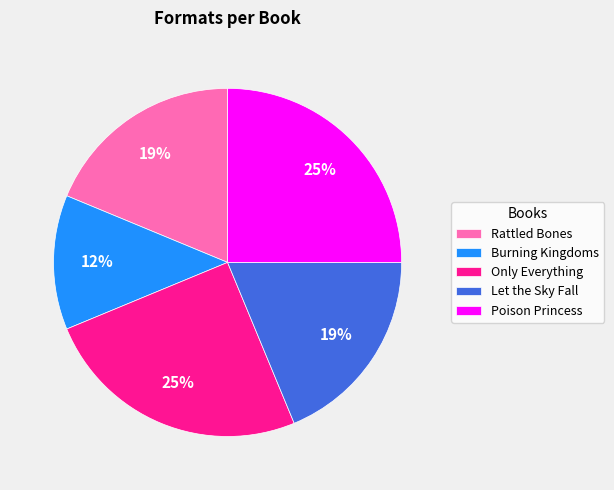

How many slices are in this pie chart?

5